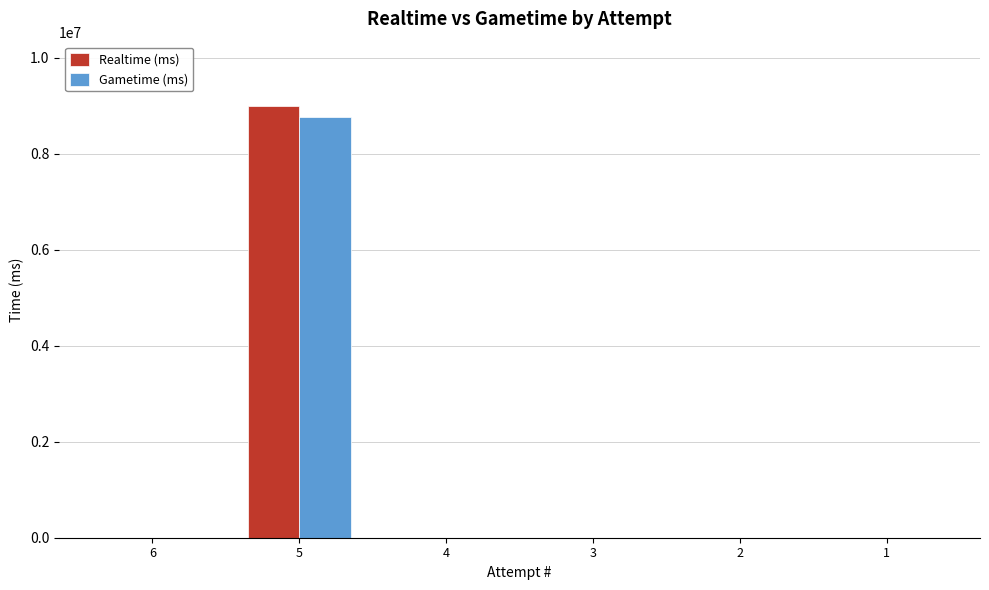

Is the value of Realtime (ms) at 5 greater than the value of Gametime (ms) at 1?

Yes